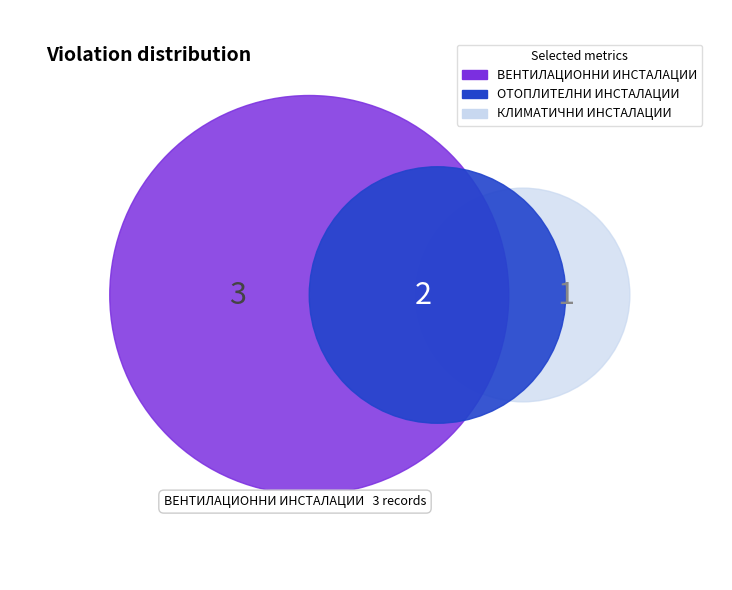

Which category has the smallest portion of the pie?

КЛИМАТИЧНИ ИНСТАЛАЦИИ